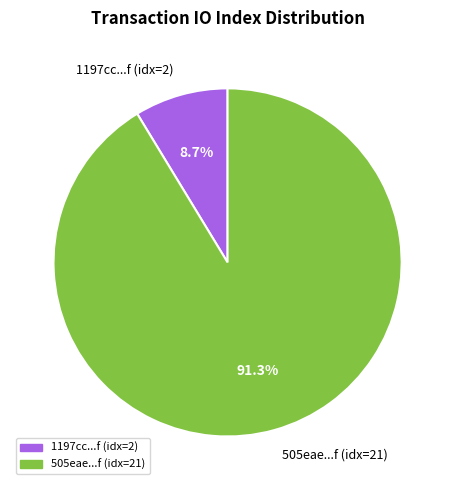

Which has a higher value, 1197cc...f (idx=2) or 505eae...f (idx=21)?

505eae...f (idx=21)